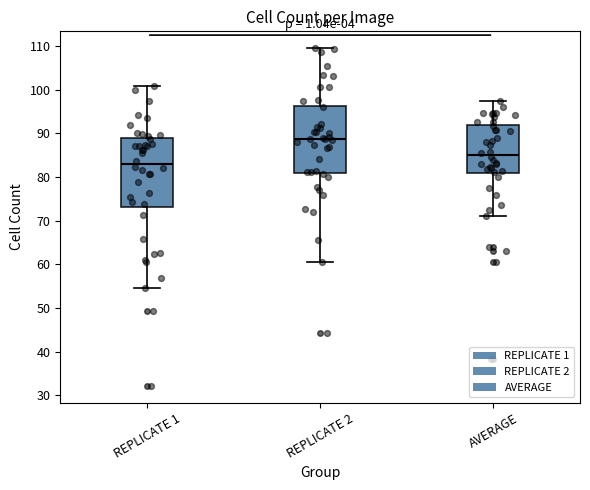

Which box has the highest median line?

REPLICATE 2